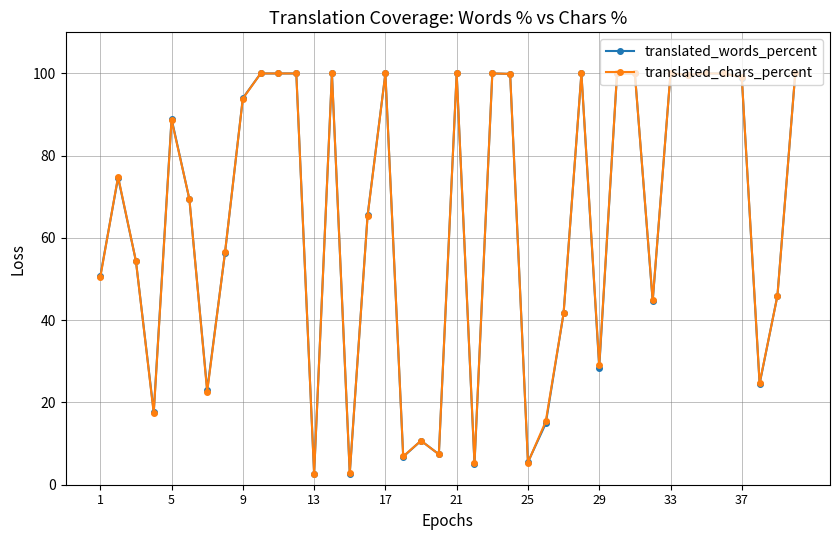

True or false: translated_words_percent has more than 0 points higher than both neighbors.

True